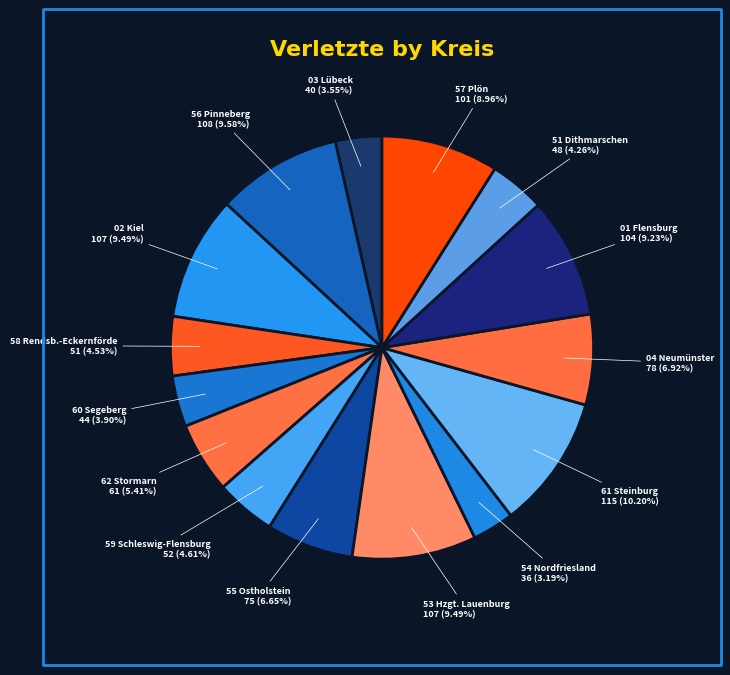

How many segments does this pie chart have?

15